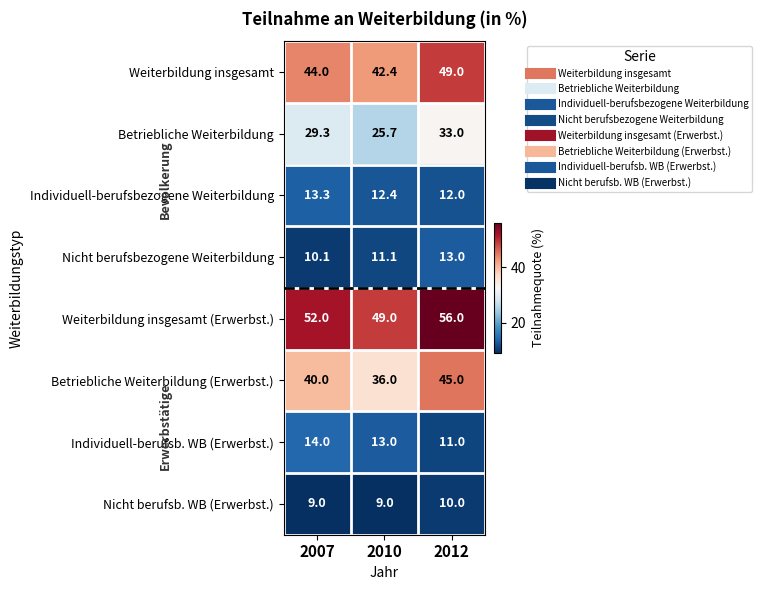

What is the lowest value of the Individuell-berufsbezogene Weiterbildung series?

12.0